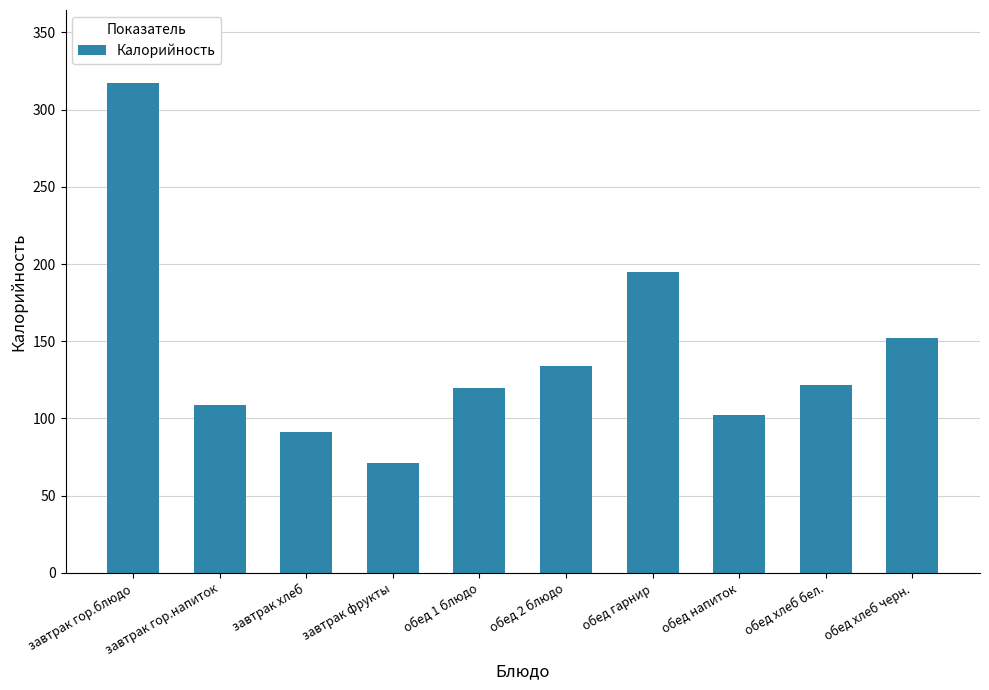

Reading left to right, extract all data points from this chart.

317	109	91	71	120	134	195	102	122	152